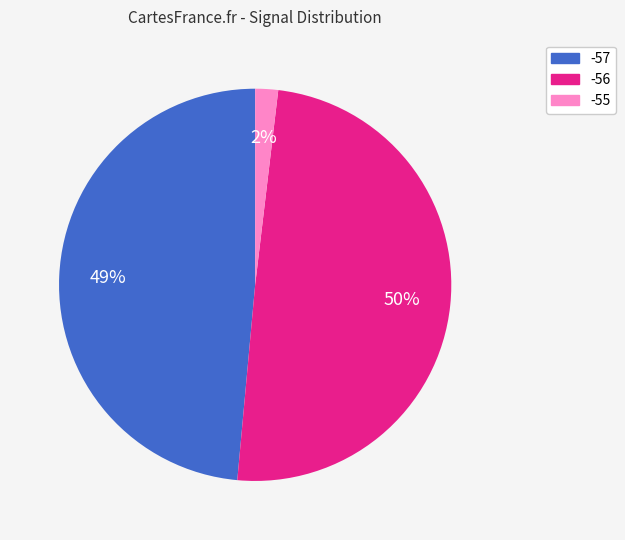

To the nearest percent, what is the combined percentage of -56 and -55?

51%